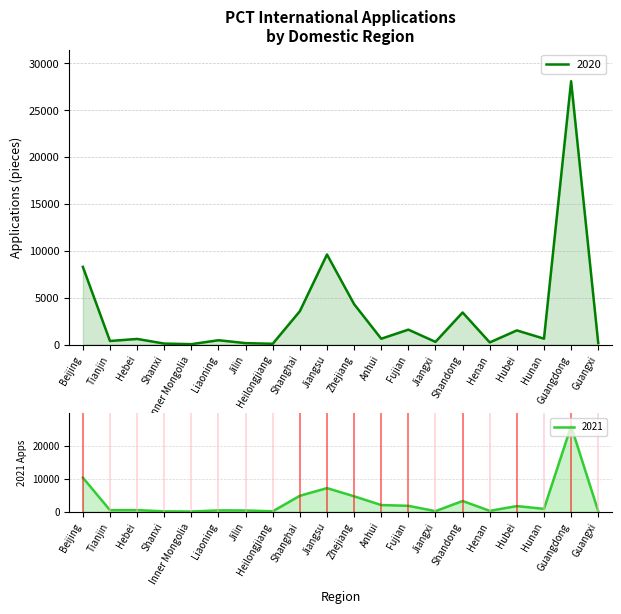

True or false: 2021 has more than 1 points higher than both neighbors.

True